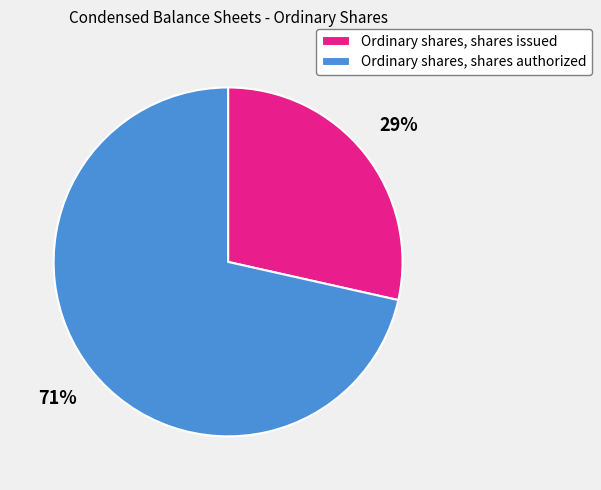

The Ordinary shares, shares authorized slice represents 71% of the pie. True or false?

True